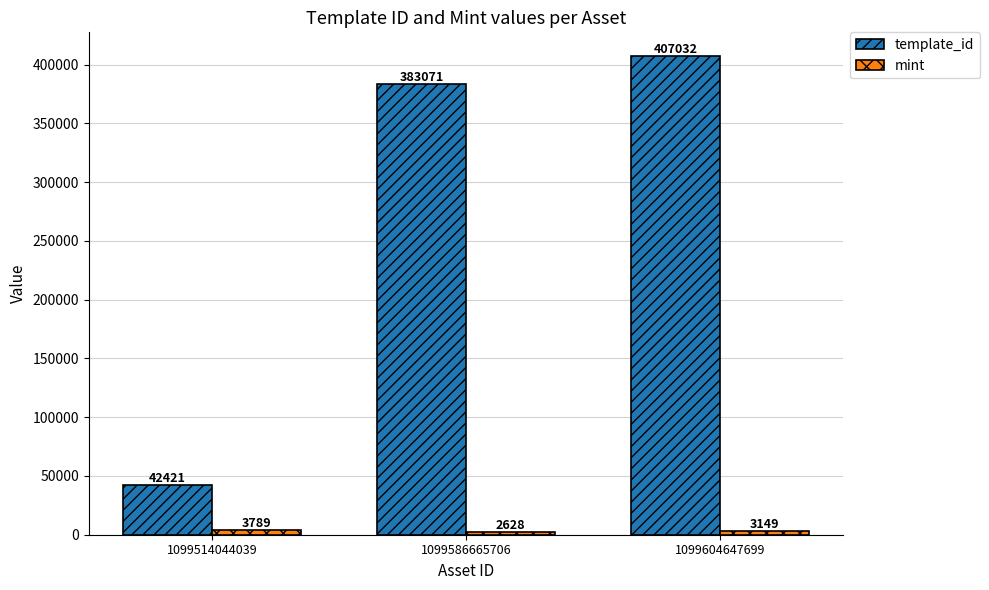

True or false: template_id has a value of 607810 at 1099604647699.

False